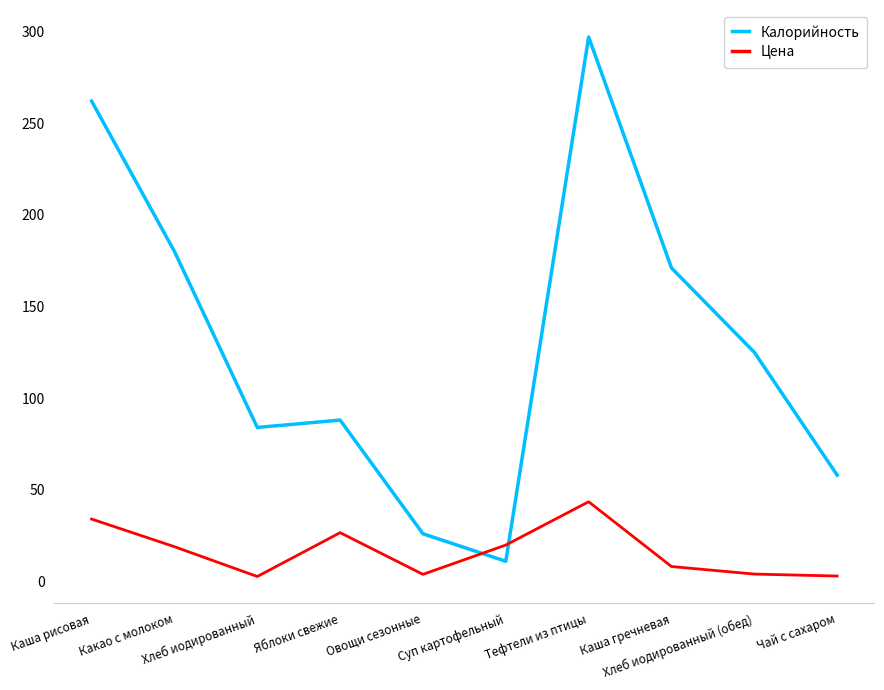

Which series has the widest spread of values?

Калорийность